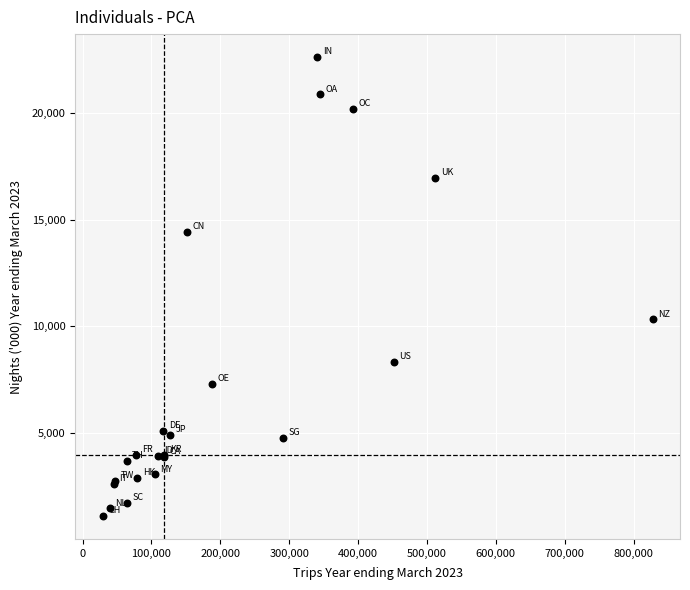

What Y value in the scatter plot is closest to 11865?

10330